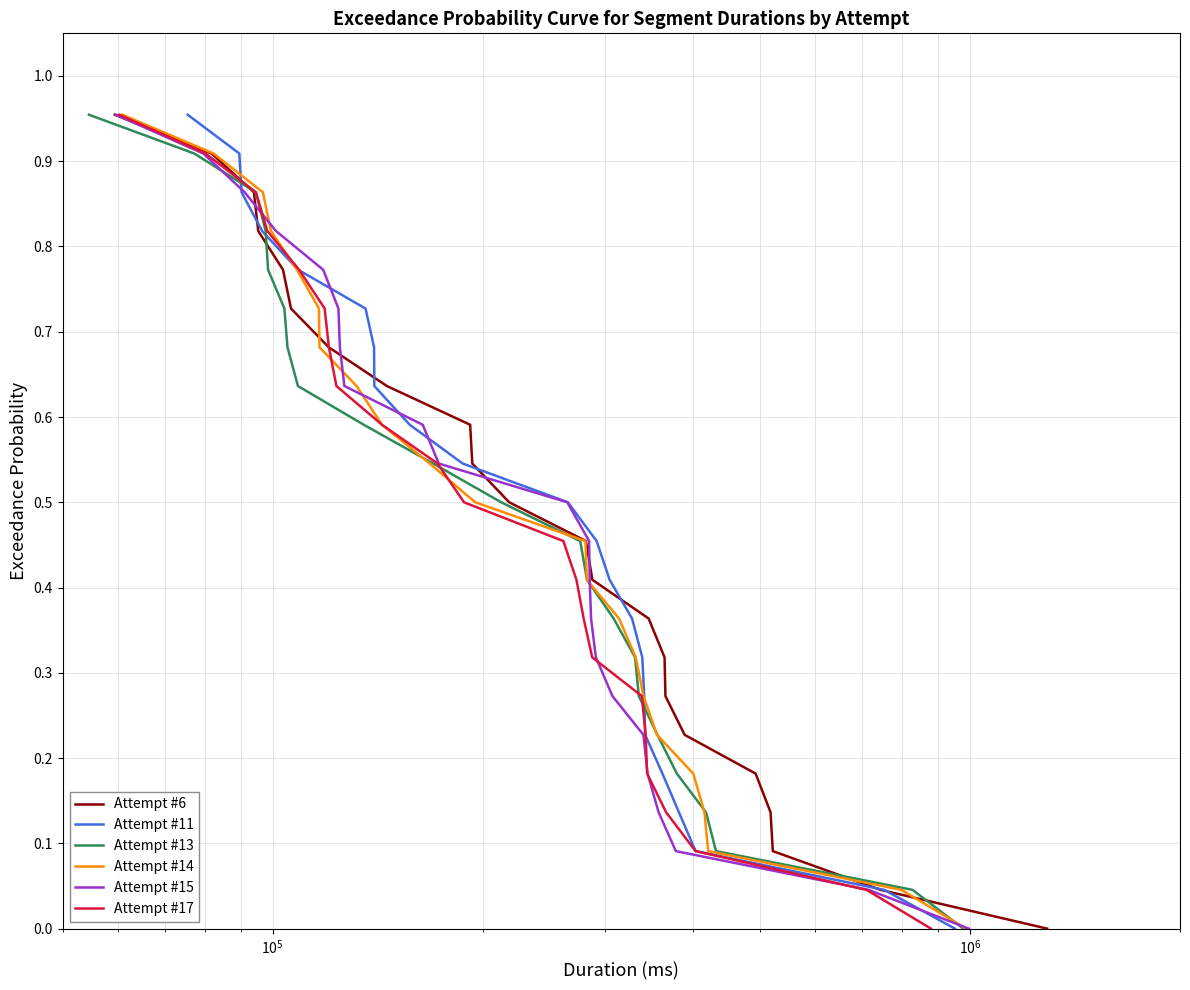

How many lines are shown in the chart?

6